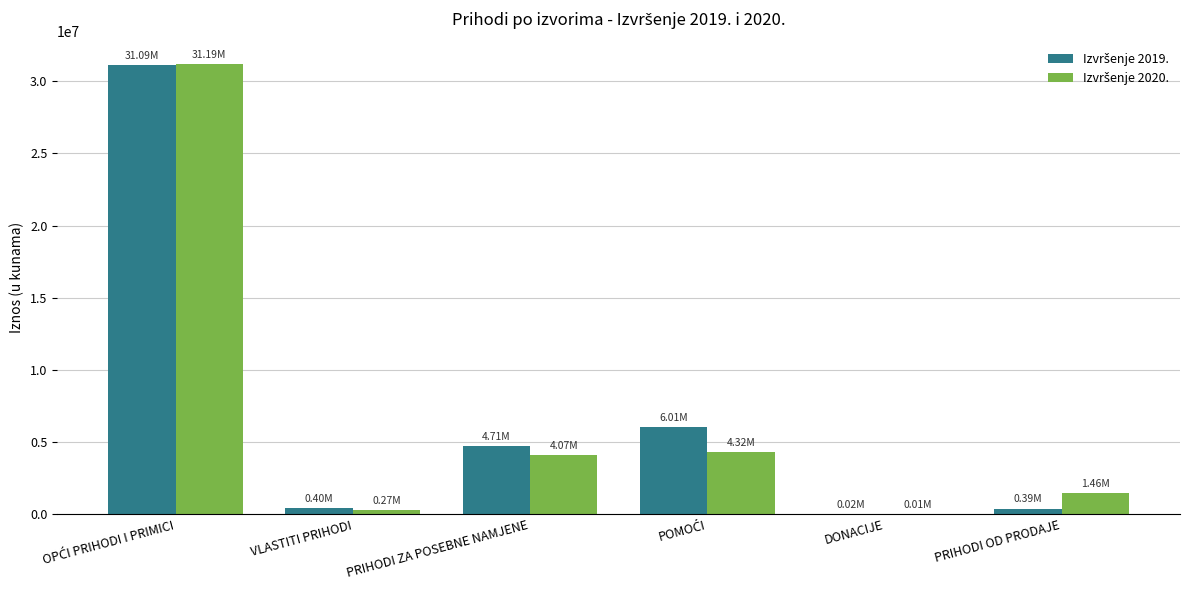

Are the bars grouped side by side (vs. stacked)?

Yes